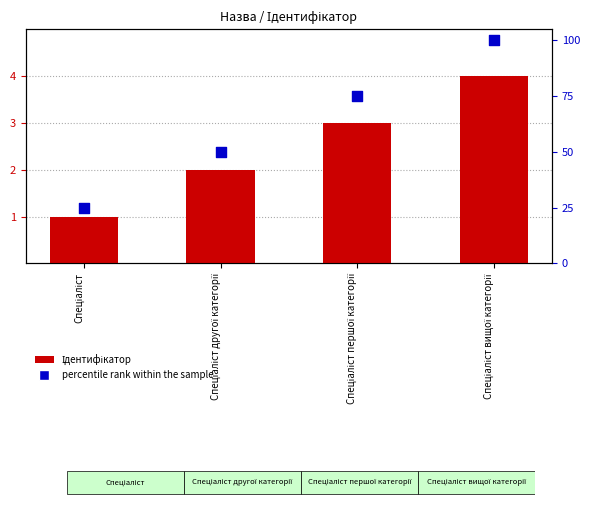

What are all the series names shown in the legend?

Ідентифікатор, percentile rank within the sample